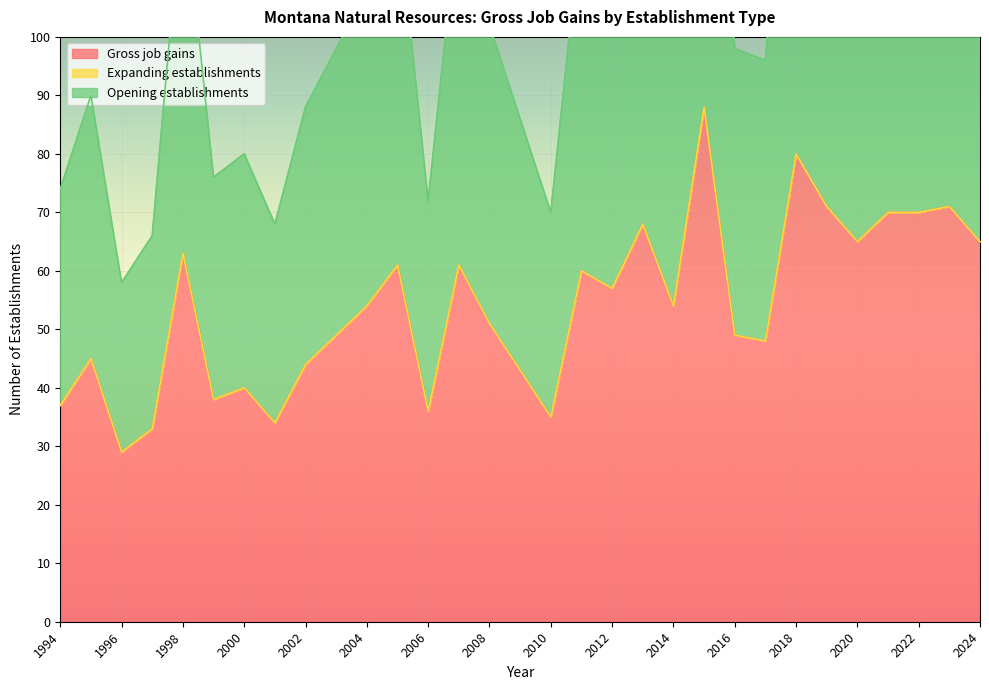

What is the difference between the maximum and minimum values in the Gross job gains series?

59